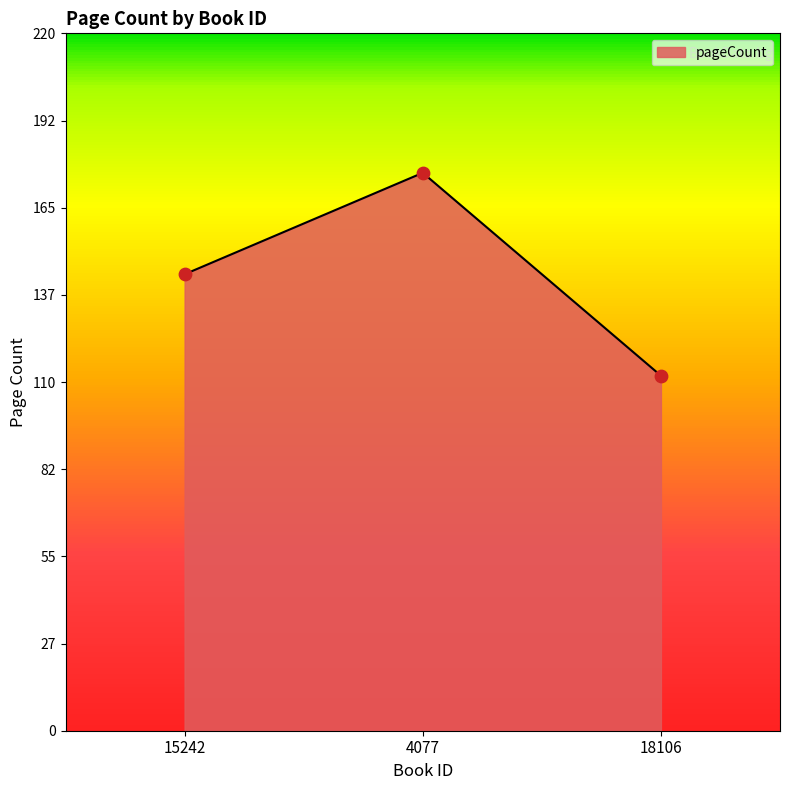

What is the change in value from 15242 to 4077?

+32